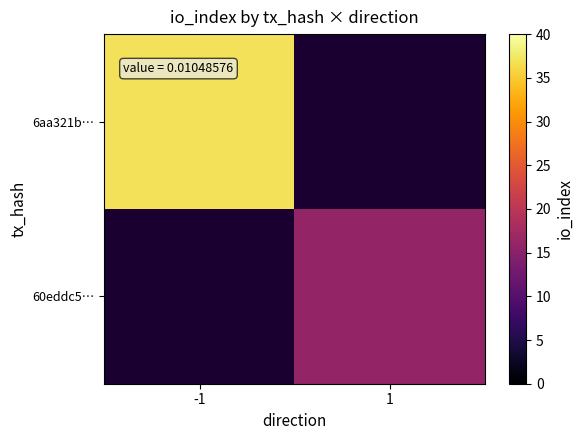

Which has a higher value, 1 or -1?

-1